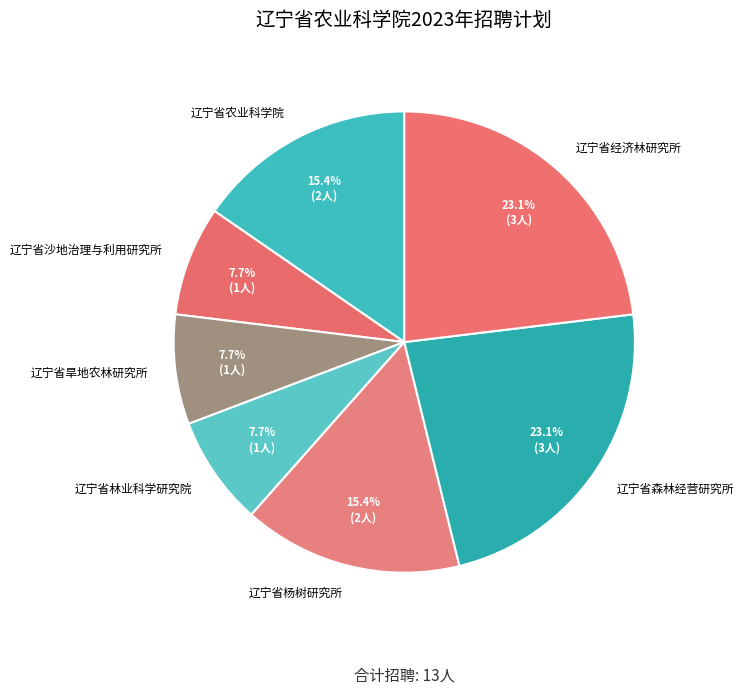

Does any single category account for the majority?

No